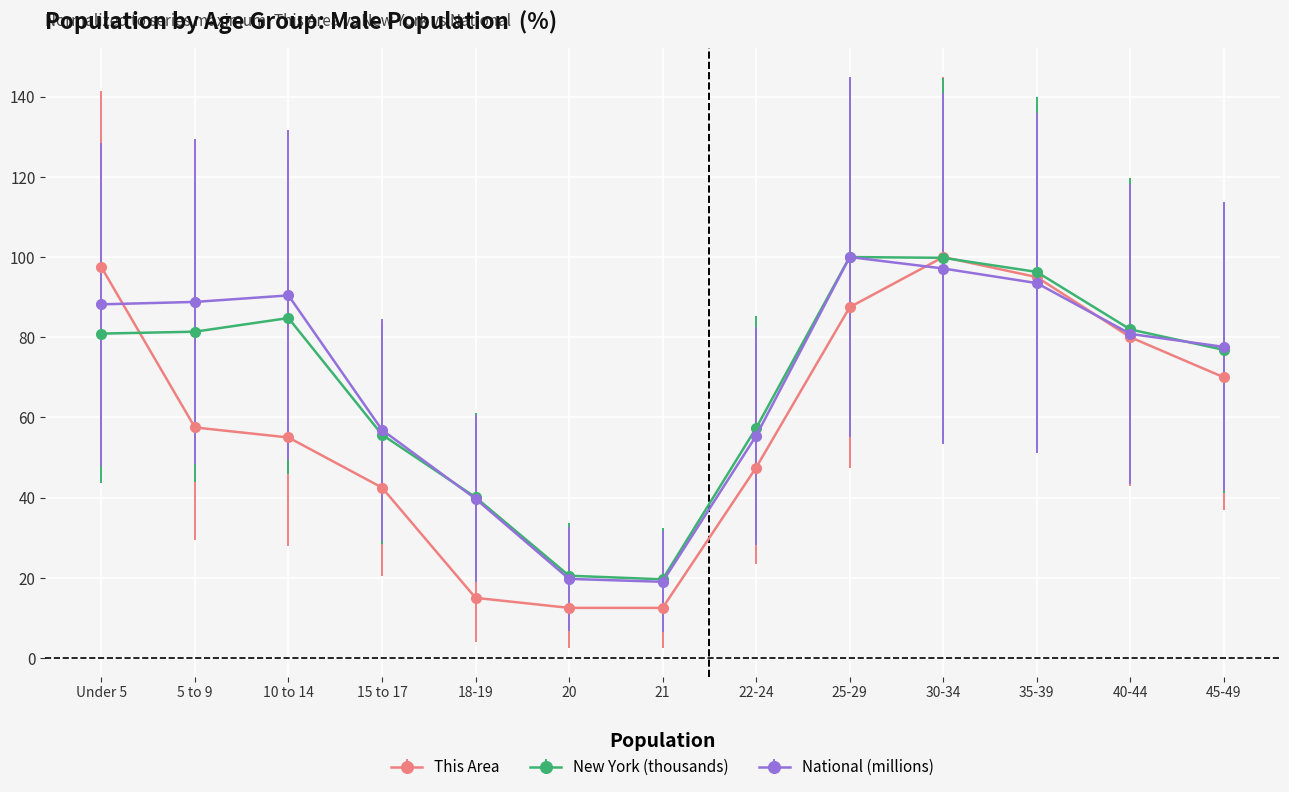

What is the smallest value displayed?

12.5